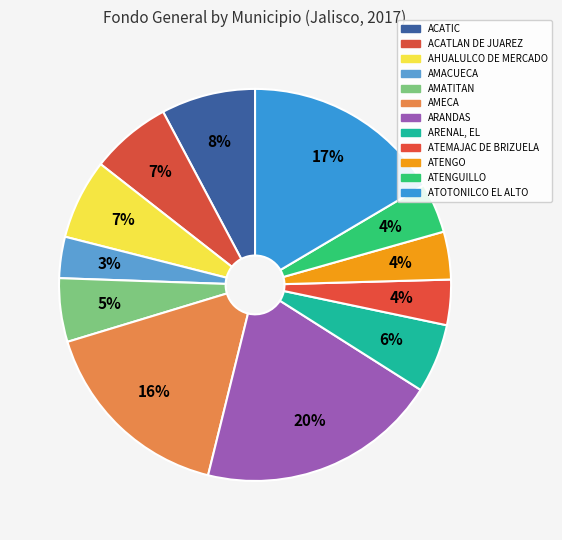

What is the change in value from ACATIC to ARENAL, EL?

-532923.2